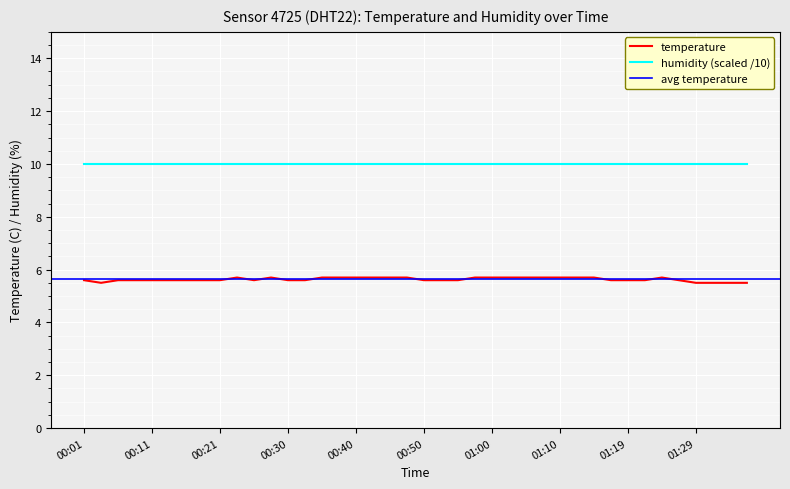

Reading left to right, extract all data points from this chart.

5.6	5.5	5.6	5.6	5.6	5.6	5.6	5.6	5.6	5.7	5.6	5.7	5.6	5.6	5.7	5.7	5.7	5.7	5.7	5.7	5.6	5.6	5.6	5.7	5.7	5.7	5.7	5.7	5.7	5.7	5.7	5.6	5.6	5.6	5.7	5.6	5.5	5.5	5.5	5.5